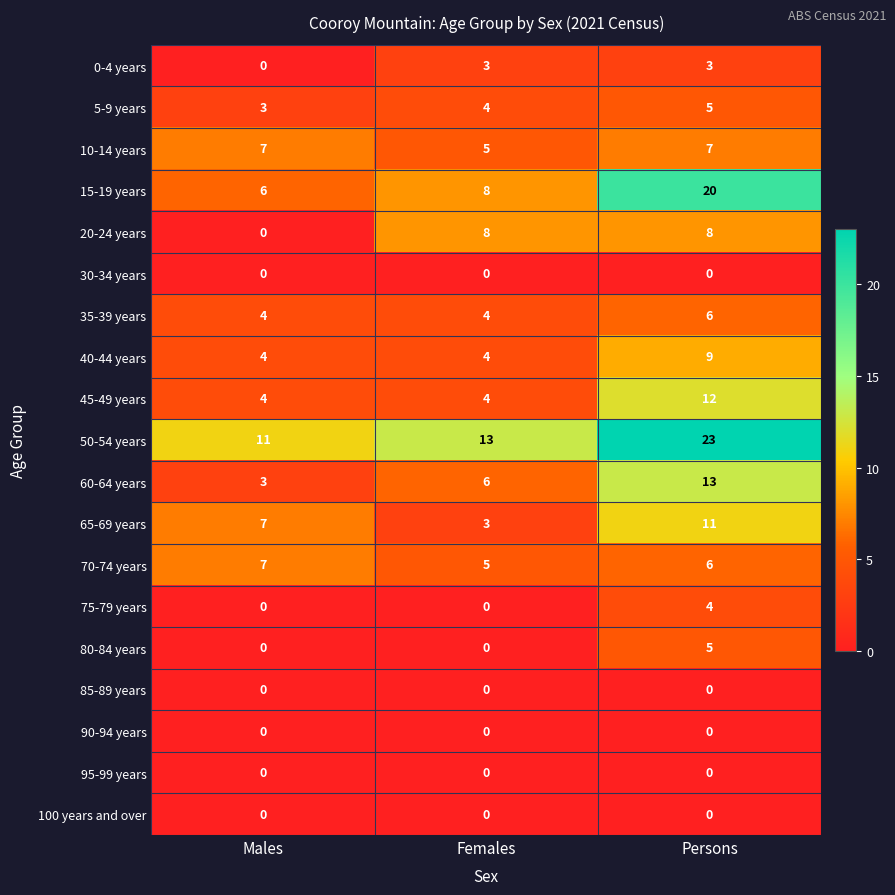

How many 0-4 years values are between 0 and 3?

3